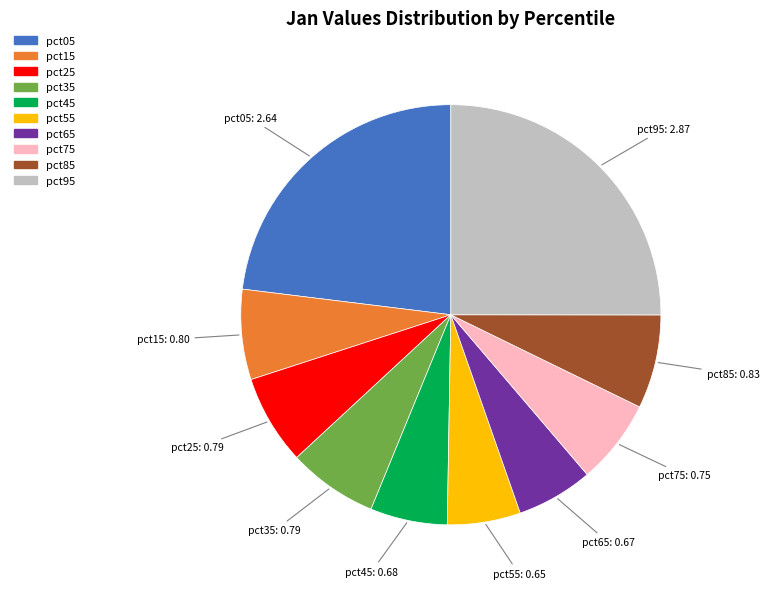

The pct85 slice represents 7% of the pie. True or false?

True